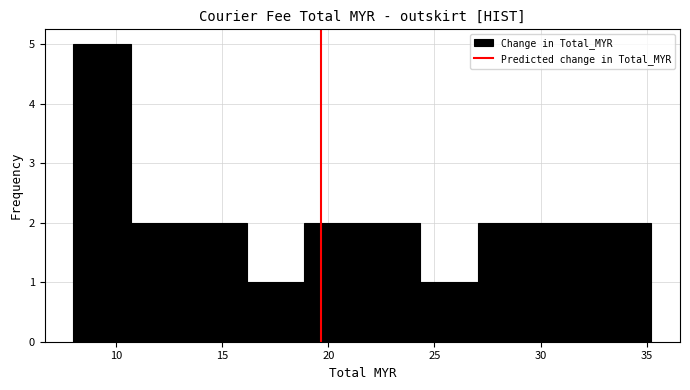

Reading left to right, transcribe this chart: for each bar, give the range it covers on the x-axis and its height. Neither the bar edges nor the heights are printed on the chart, so give them approximately, as read against the axes.

8.0 to 10.5: 5
10.5 to 13.5: 2
13.5 to 16.0: 2
16.0 to 19.0: 1
19.0 to 21.5: 2
21.5 to 24.5: 2
24.5 to 27.0: 1
27.0 to 30.0: 2
30.0 to 32.5: 2
32.5 to 35.0: 2